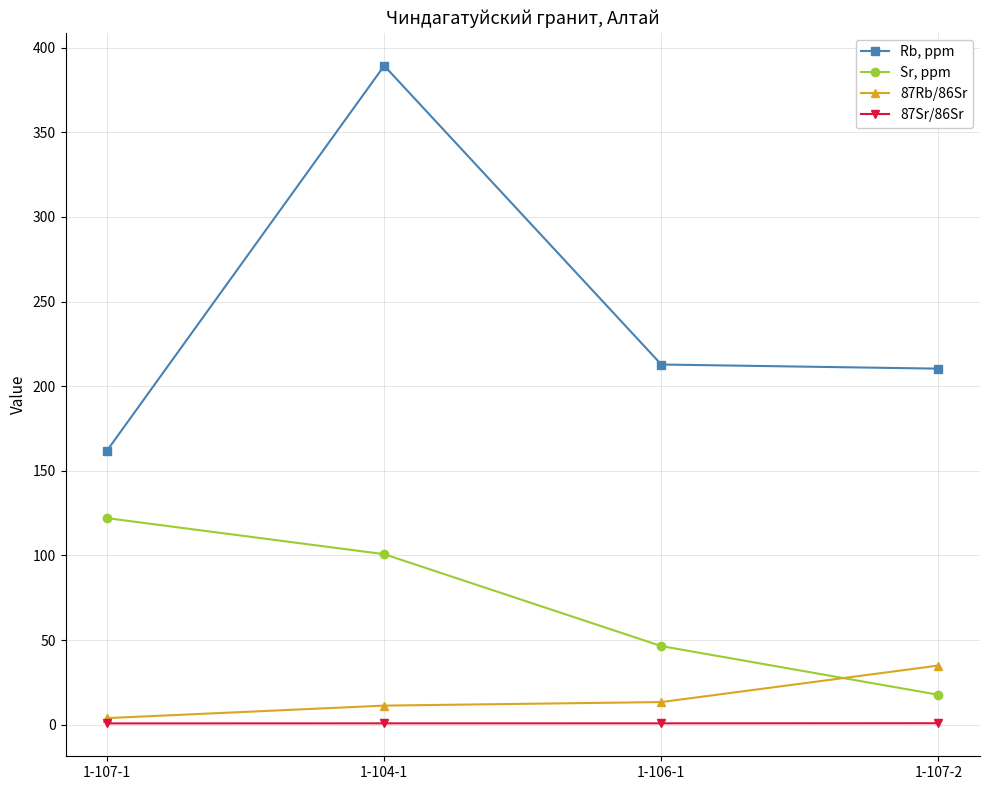

What is the highest value of the Sr, ppm series?

122.0